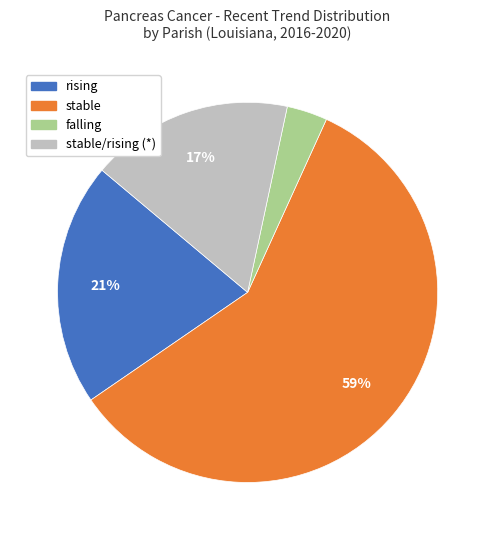

True or false: stable accounts for 49% of the total.

False